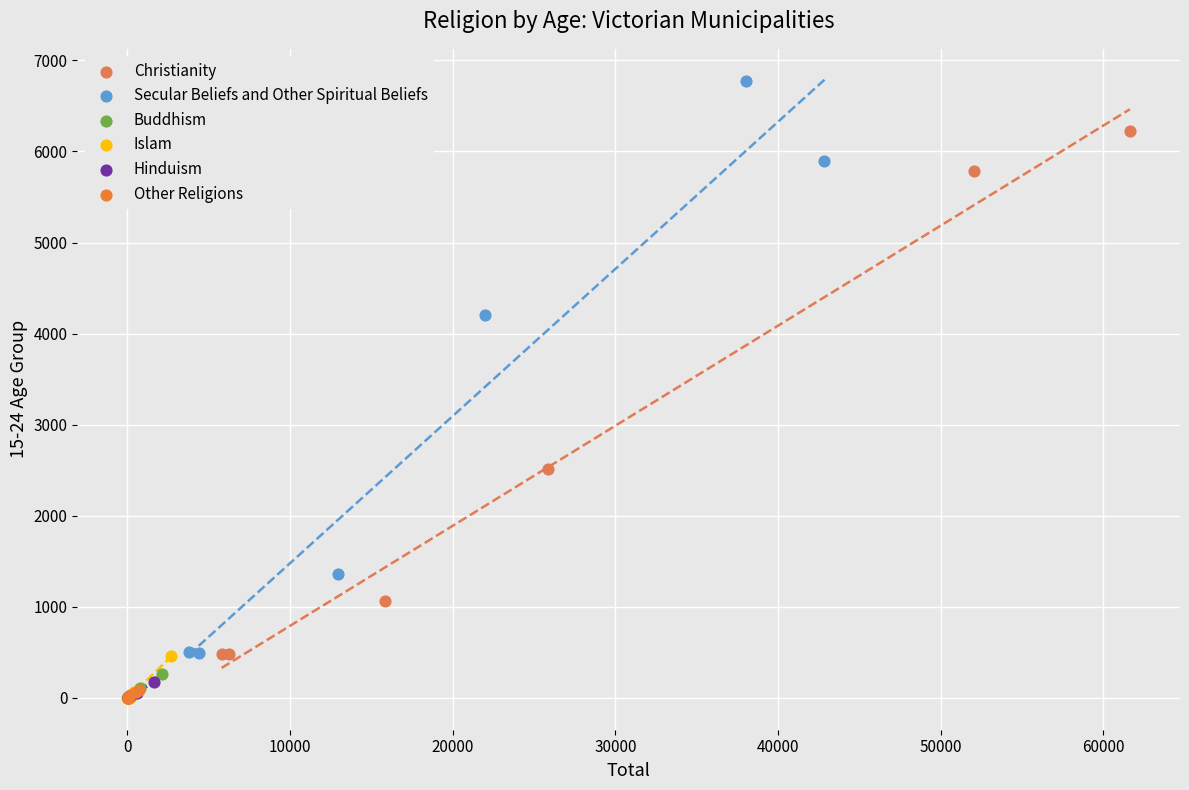

Which series reaches the maximum Y coordinate?

Secular Beliefs and Other Spiritual Beliefs